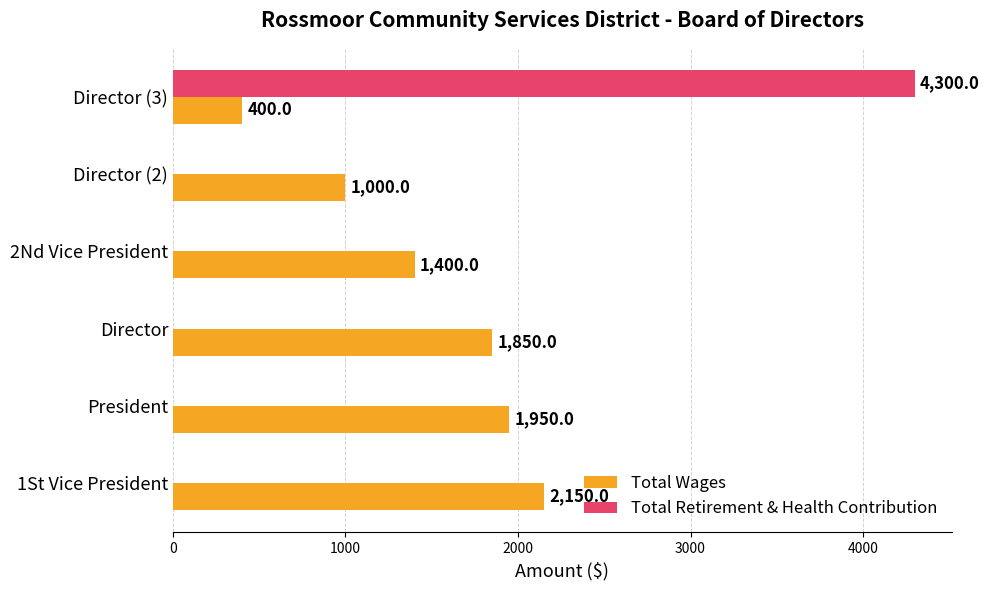

How many categories are shown in the chart?

6